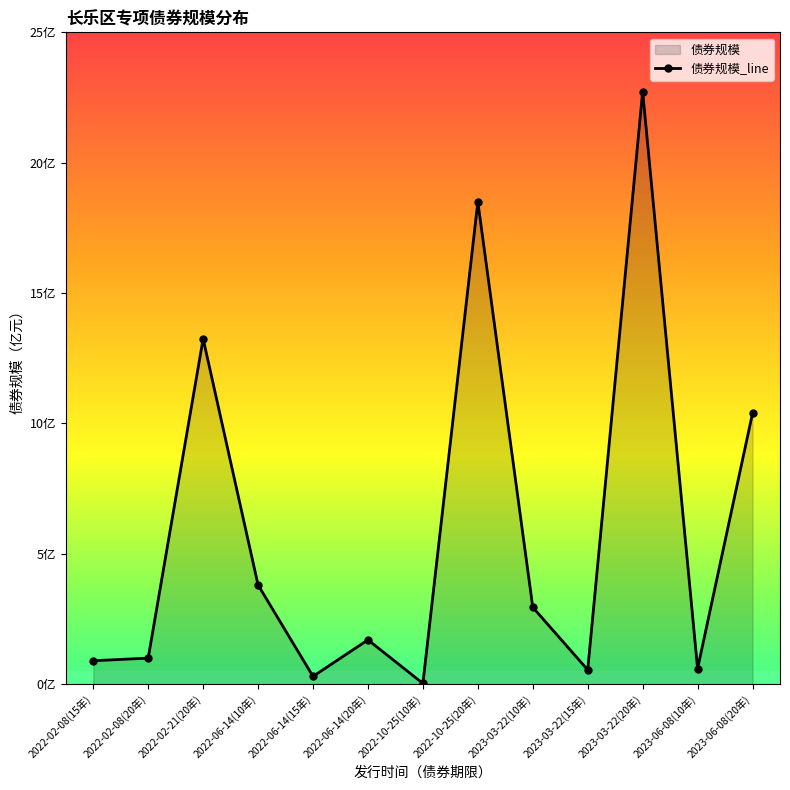

True or false: the data shows 0.9 at 2022-06-14(20年).

False